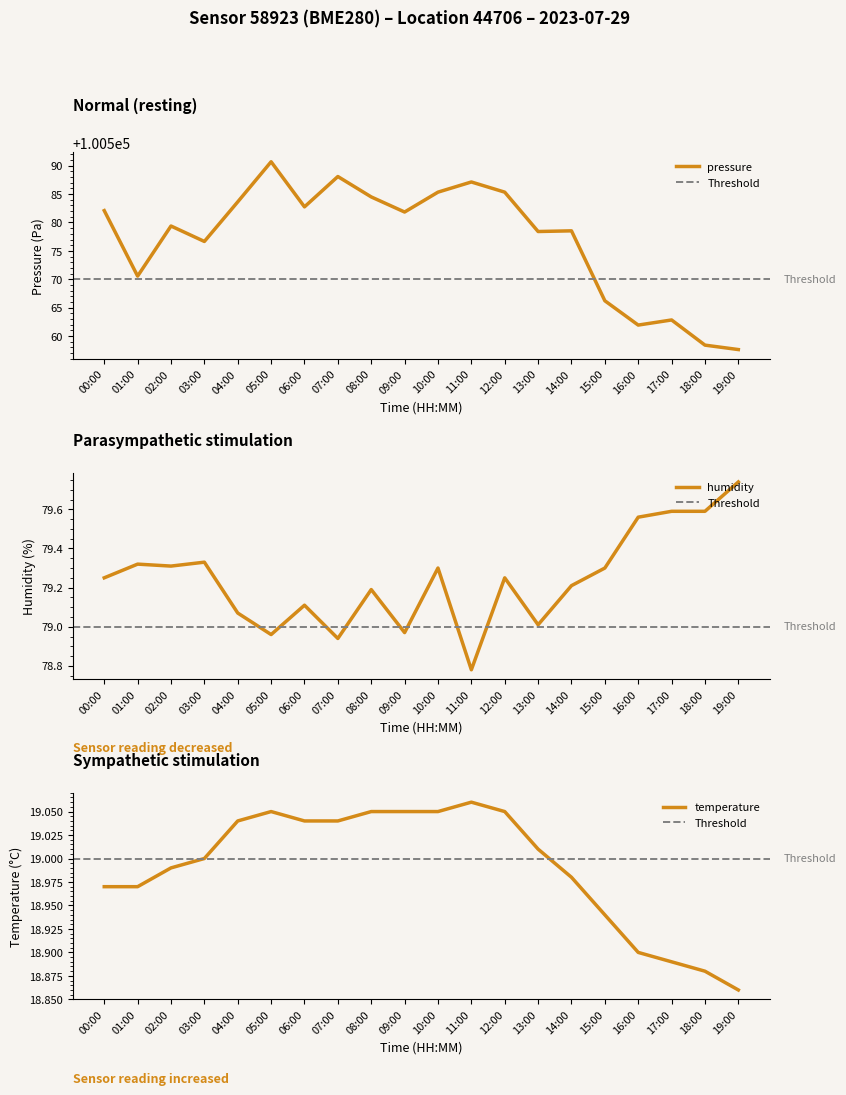

Is it true that pressure equals 100583.6 at 04:00?

True